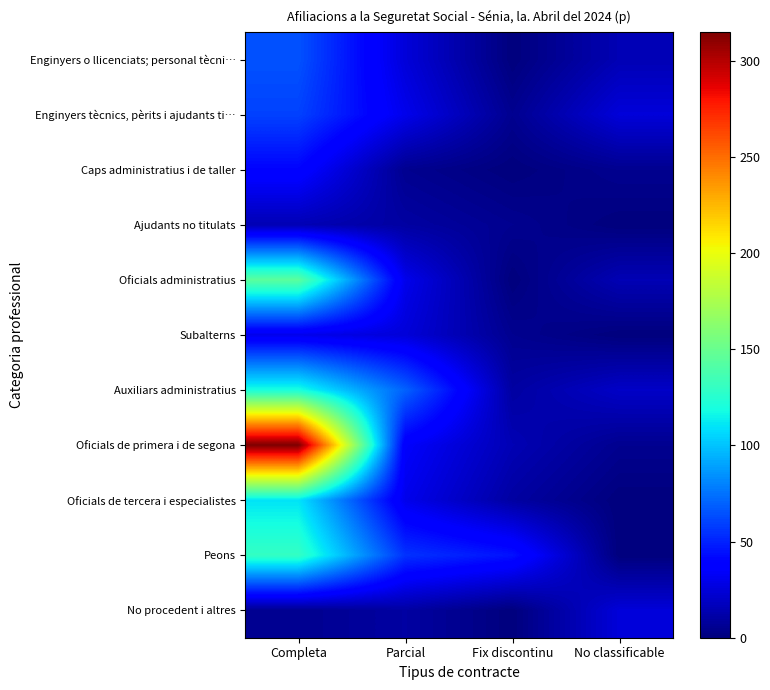

Reading left to right, list all the values displayed in this chart.

Enginyers o llicenciats; personal tècni…: Completa=65	Parcial=25	Fix discontinu=0	No classificable=15
Enginyers tècnics, pèrits i ajudants ti…: Completa=60	Parcial=30	Fix discontinu=5	No classificable=25
Caps administratius i de taller: Completa=40	Parcial=5	Fix discontinu=0	No classificable=5
Ajudants no titulats: Completa=15	Parcial=10	Fix discontinu=5	No classificable=0
Oficials administratius: Completa=145	Parcial=30	Fix discontinu=0	No classificable=15
Subalterns: Completa=30	Parcial=25	Fix discontinu=5	No classificable=0
Auxiliars administratius: Completa=120	Parcial=70	Fix discontinu=10	No classificable=20
Oficials de primera i de segona: Completa=315	Parcial=35	Fix discontinu=15	No classificable=5
Oficials de tercera i especialistes: Completa=110	Parcial=30	Fix discontinu=10	No classificable=0
Peons: Completa=130	Parcial=55	Fix discontinu=45	No classificable=0
No procedent i altres: Completa=5	Parcial=10	Fix discontinu=0	No classificable=25